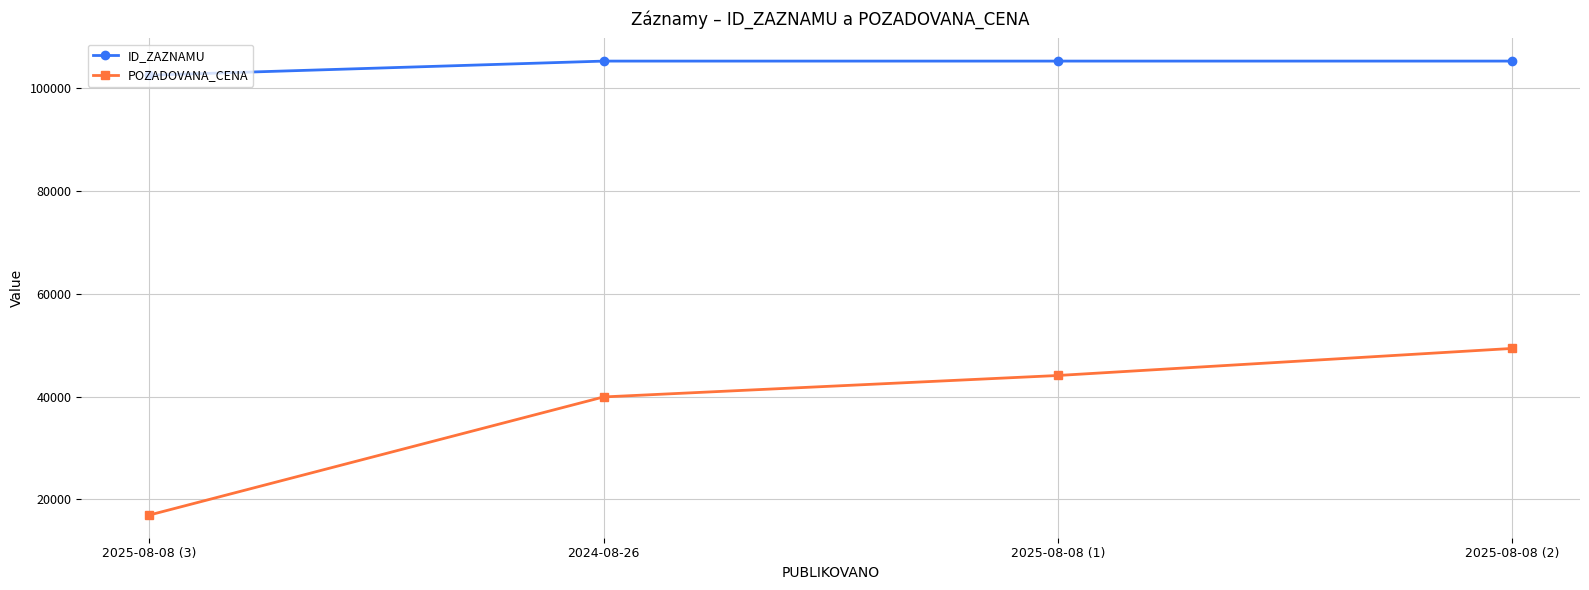

What is the value of the ID_ZAZNAMU point at the 4th from the left?

105225